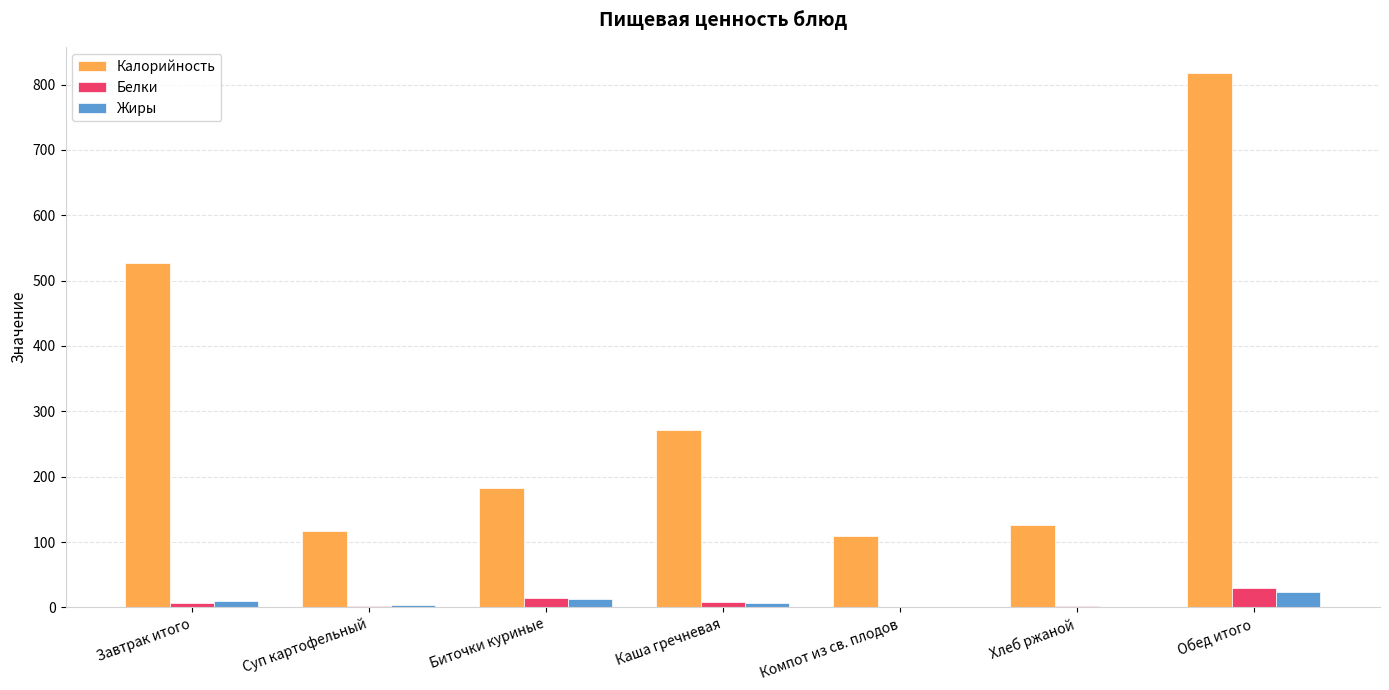

How many values in the Жиры series exceed 6?

4